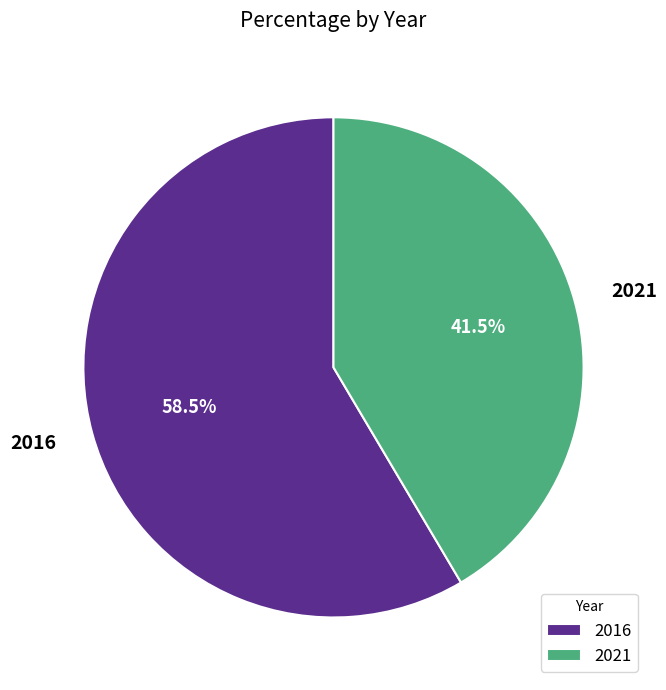

How many slices are in this pie chart?

2